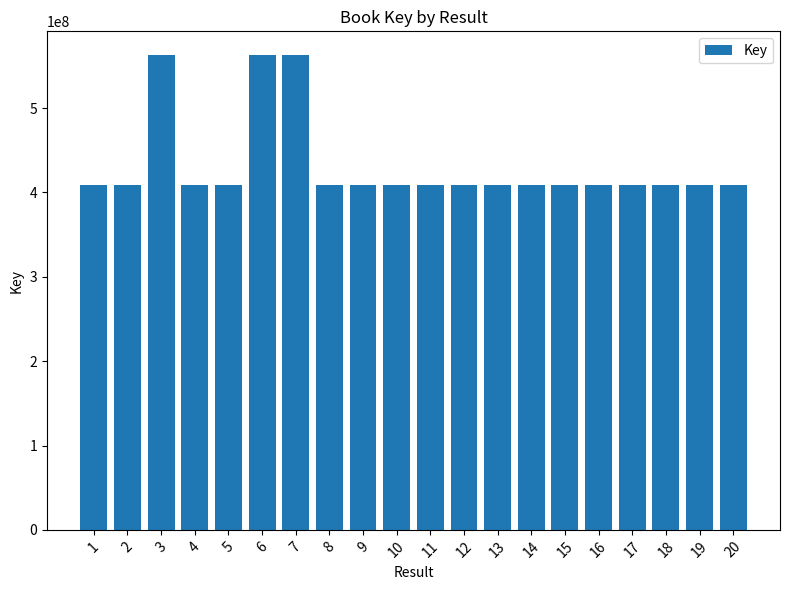

What is the average value?

431540552